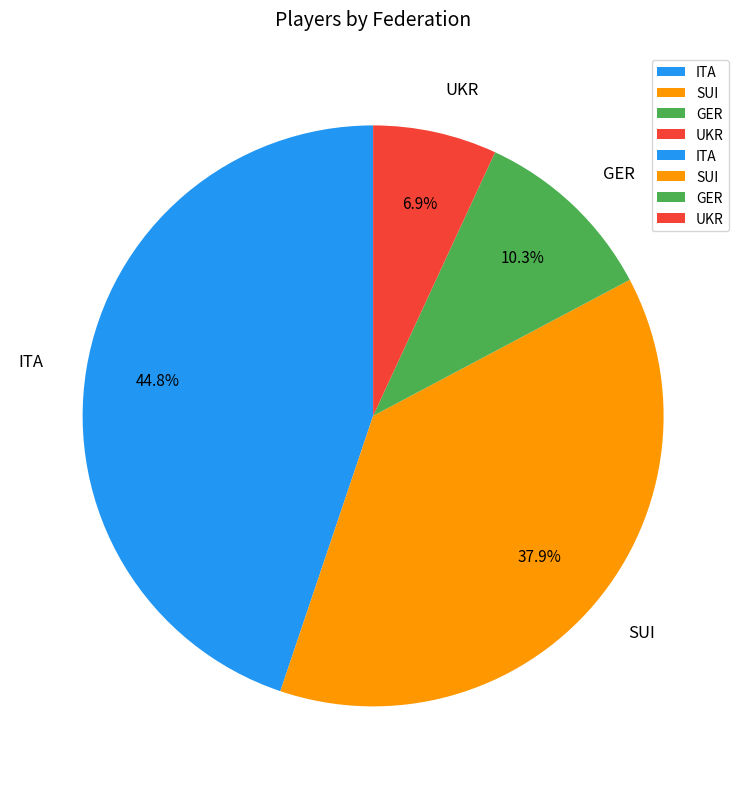

Is the sum of GER and UKR greater than half?

No